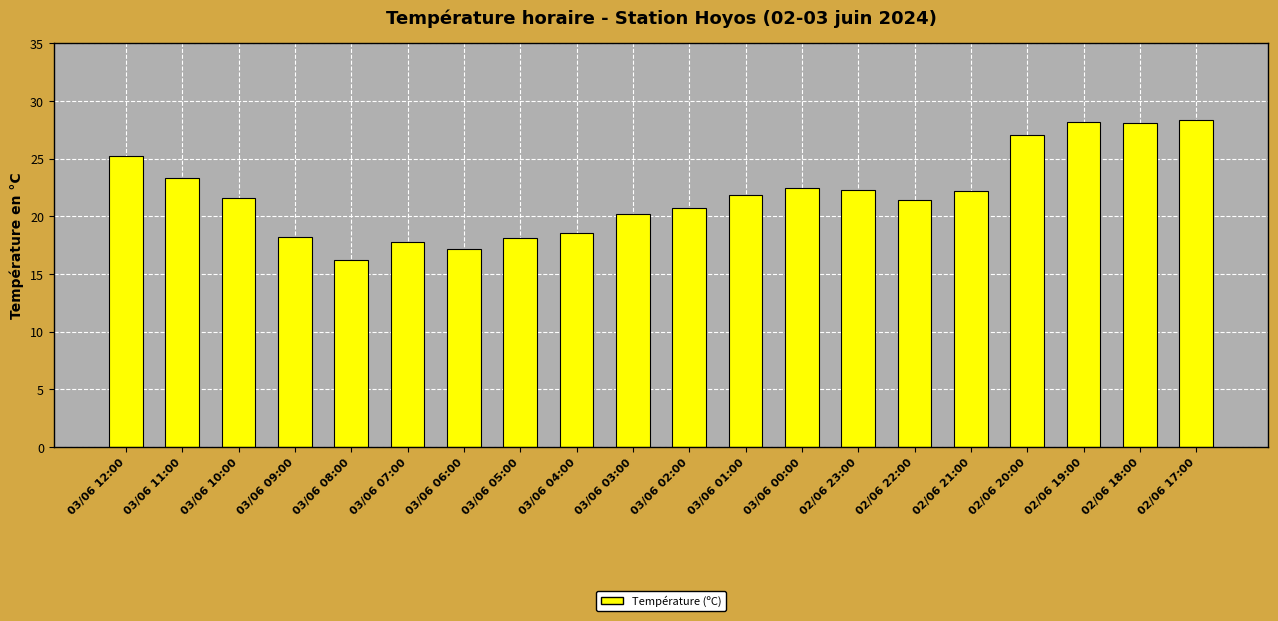

What is the change in value from 03/06 01:00 to 02/06 19:00?

+6.3